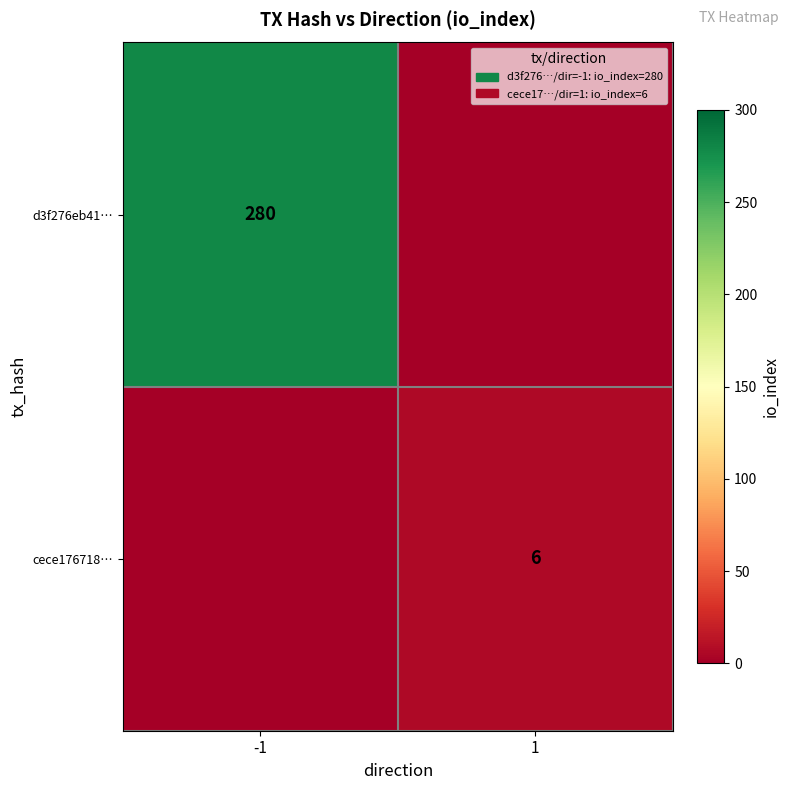

True or false: cece176718… has a value of 6 at 1.

True